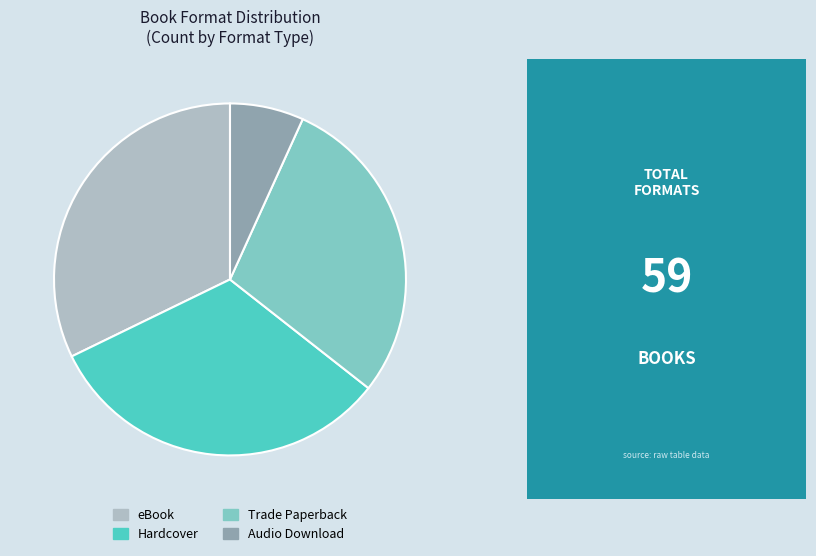

Which slice is the smallest?

Audio Download